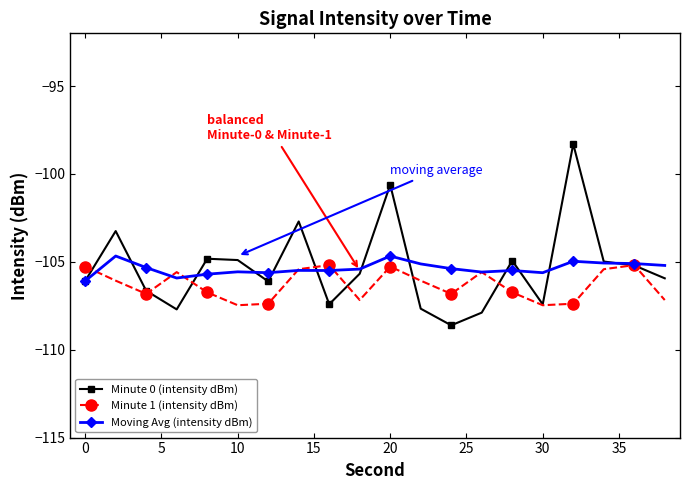

In Minute 1 (intensity dBm), how many points are lower than both neighbors (excluding endpoints)?

5